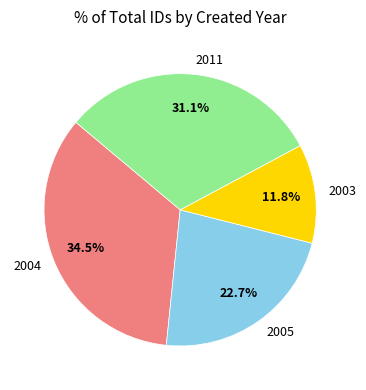

Which category has the biggest portion of the pie?

2004